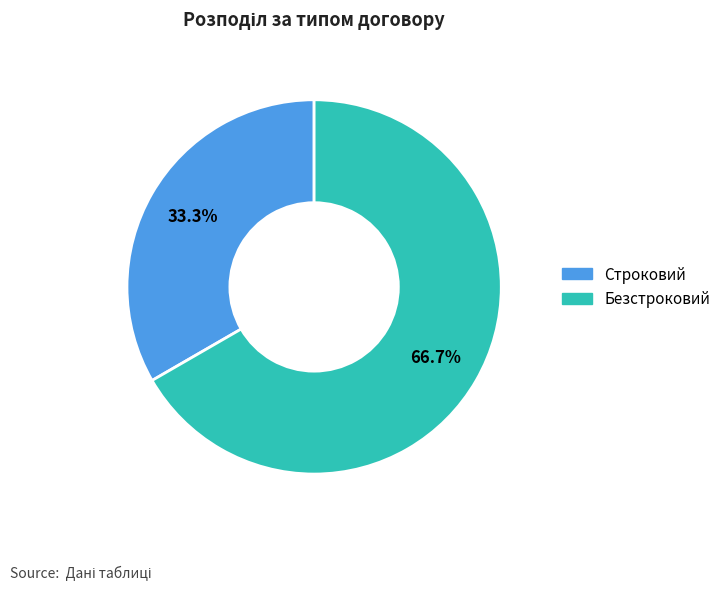

True or false: Строковий accounts for 25% of the total.

False